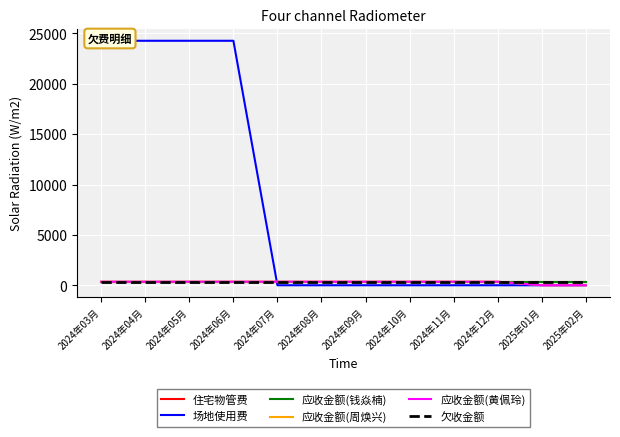

The value of 应收金额(周焕兴) at 2024年11月 is 353.3. True or false?

True